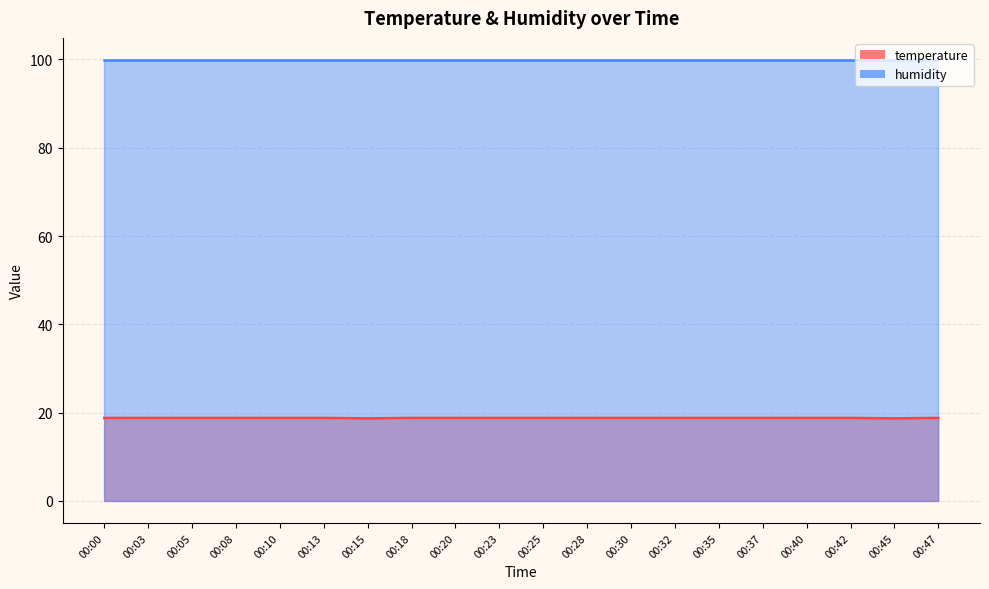

Rank the categories by value from lowest to highest.

00:15, 00:45, 00:00, 00:03, 00:05, 00:08, 00:10, 00:13, 00:18, 00:20, 00:23, 00:25, 00:28, 00:30, 00:32, 00:35, 00:37, 00:40, 00:42, 00:47